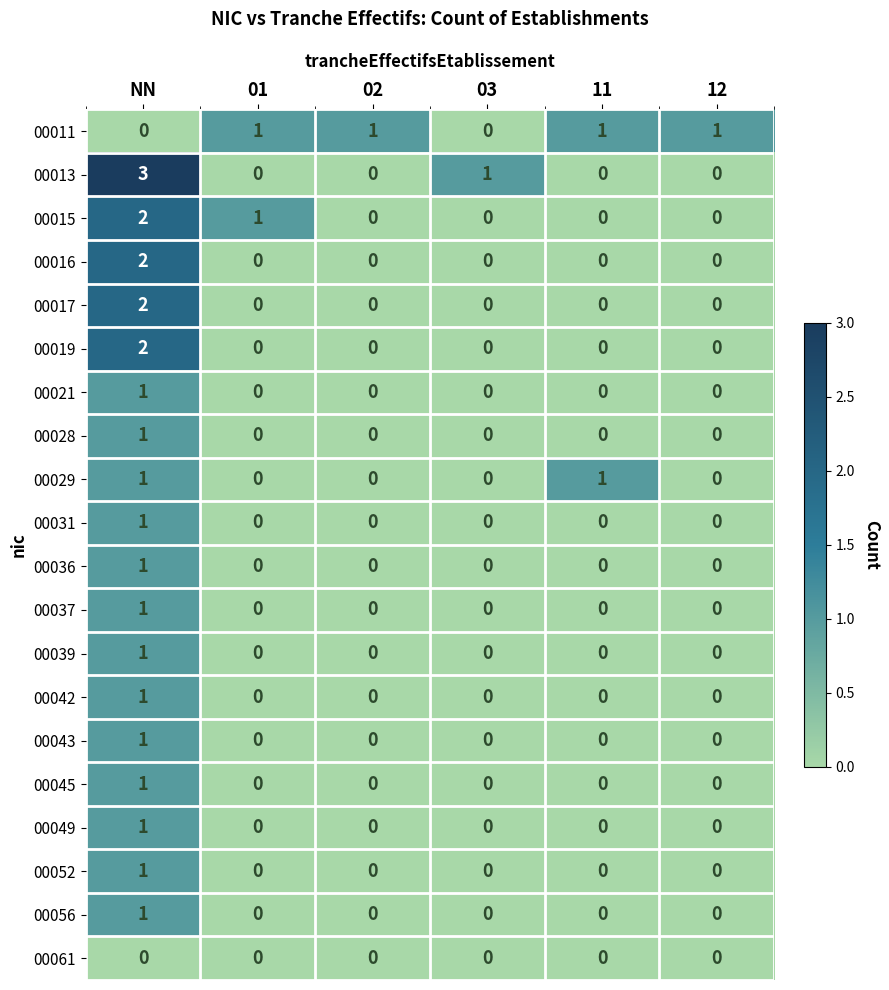

At how many categories does at least one series exceed 0?

6